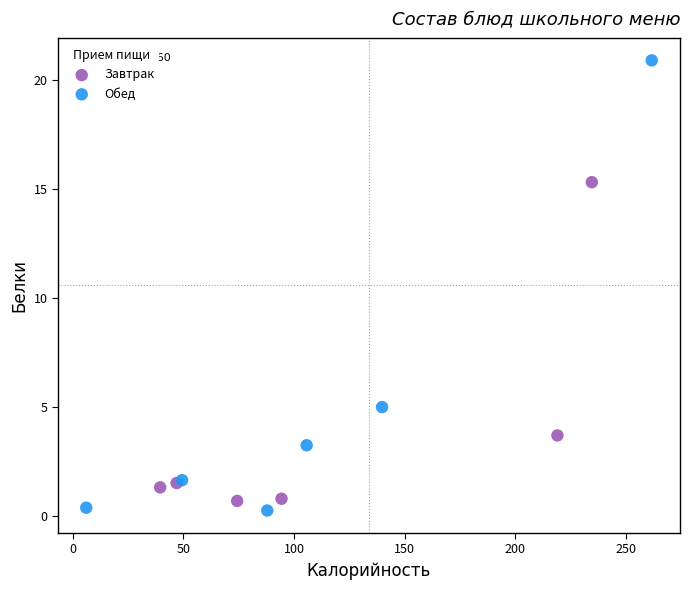

Which series reaches the minimum Y coordinate?

Обед